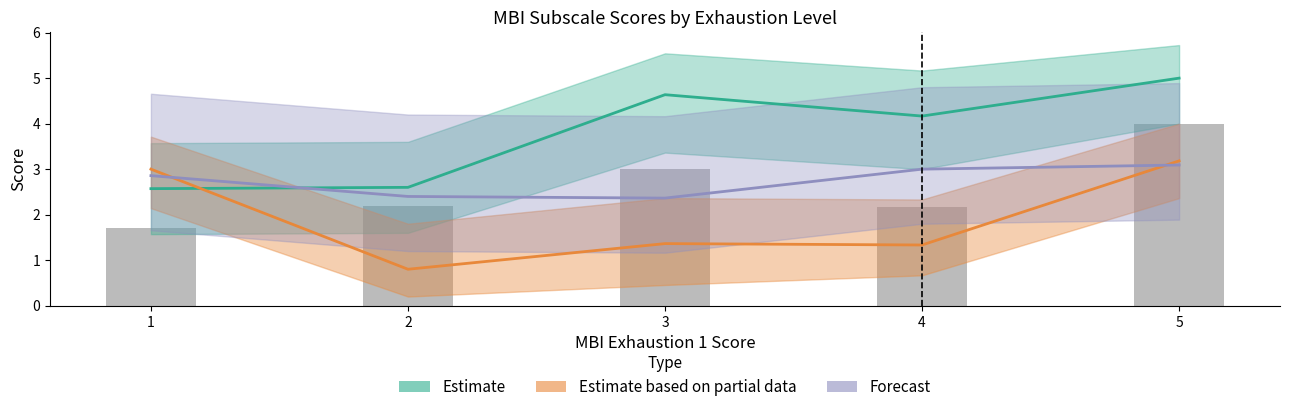

Is the value of Estimate at 1 greater than the value of Forecast at 5?

No